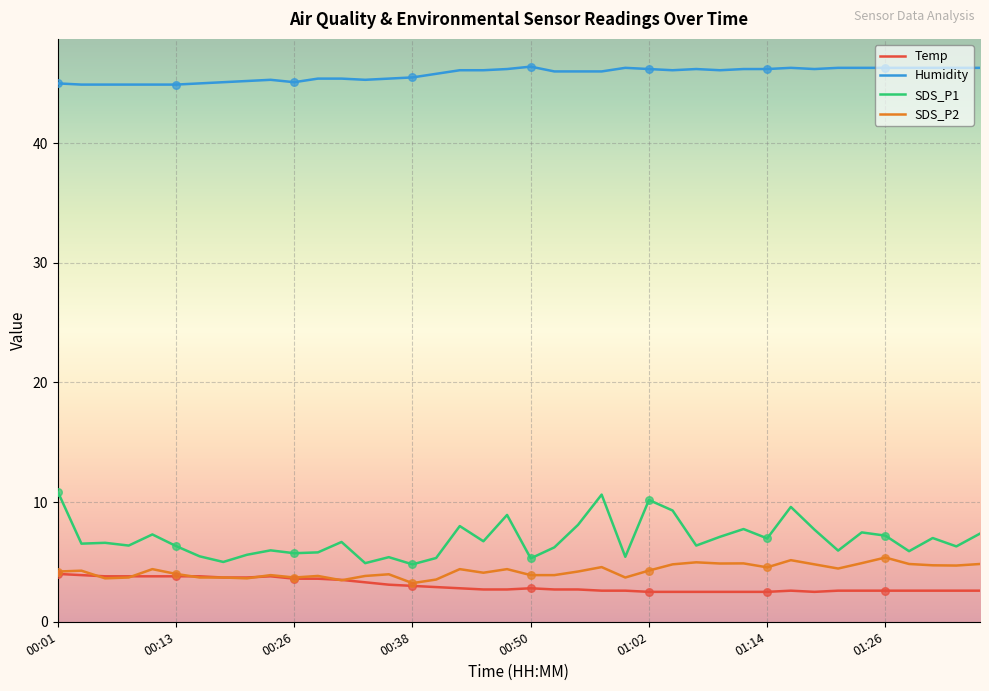

Which series has the largest total across all categories?

Humidity